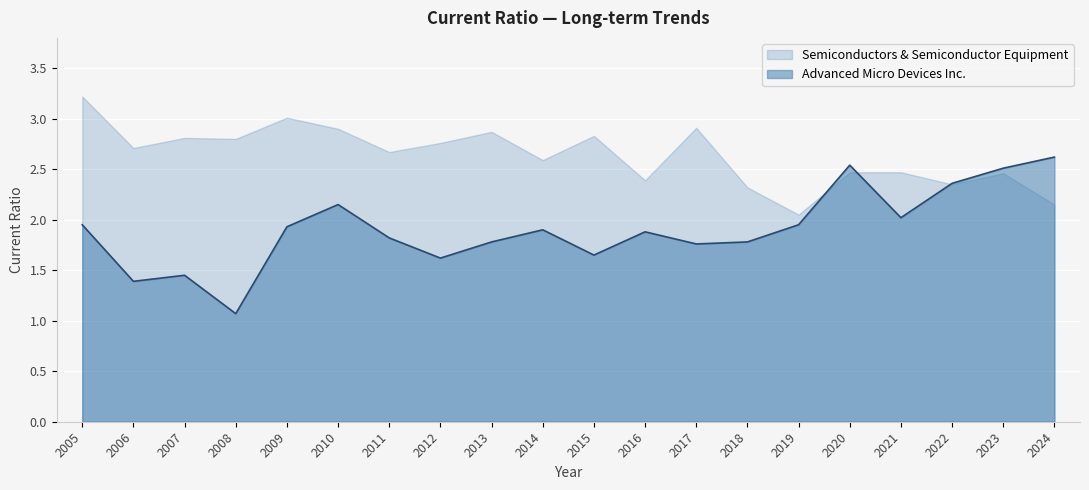

What is the value of the 5th point from the left?

1.9